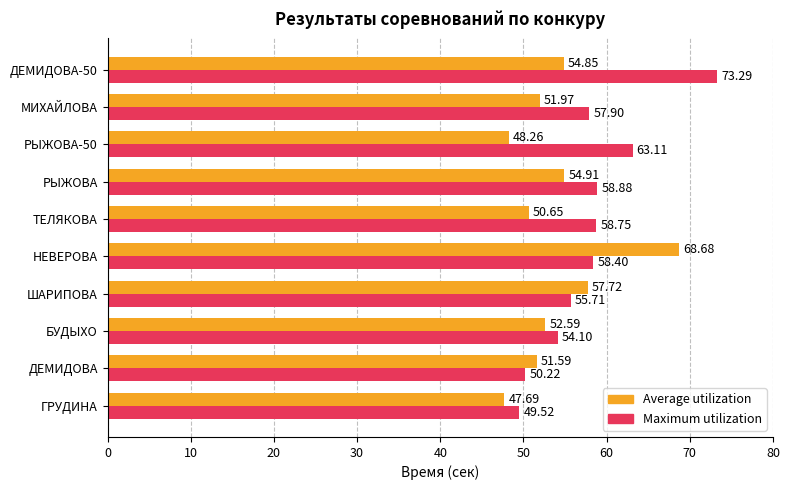

What are all the series names shown in the legend?

Average utilization, Maximum utilization